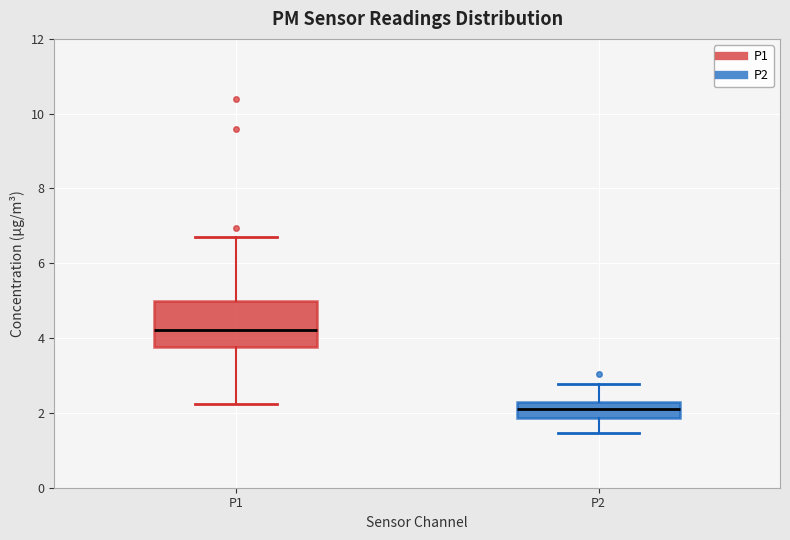

Where does the lower whisker of the box for P1 end on the y-axis? The values are not printed on the chart, so give them approximately, as read against the axis.

2.2